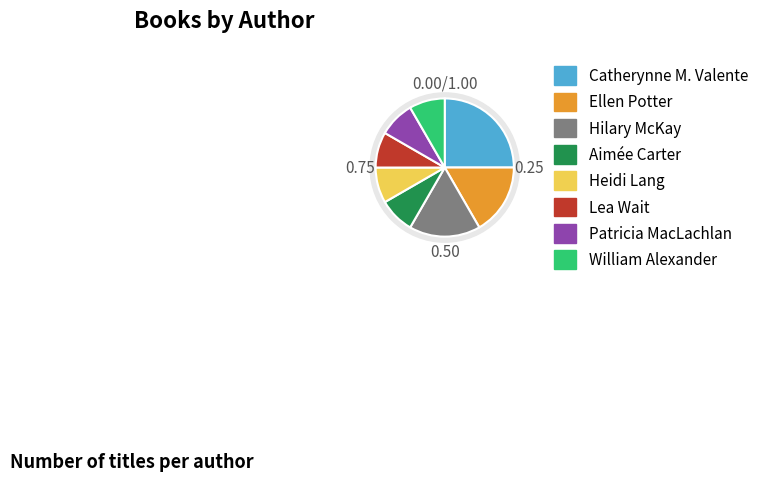

What is the change in value from Catherynne M. Valente to William Alexander?

-2